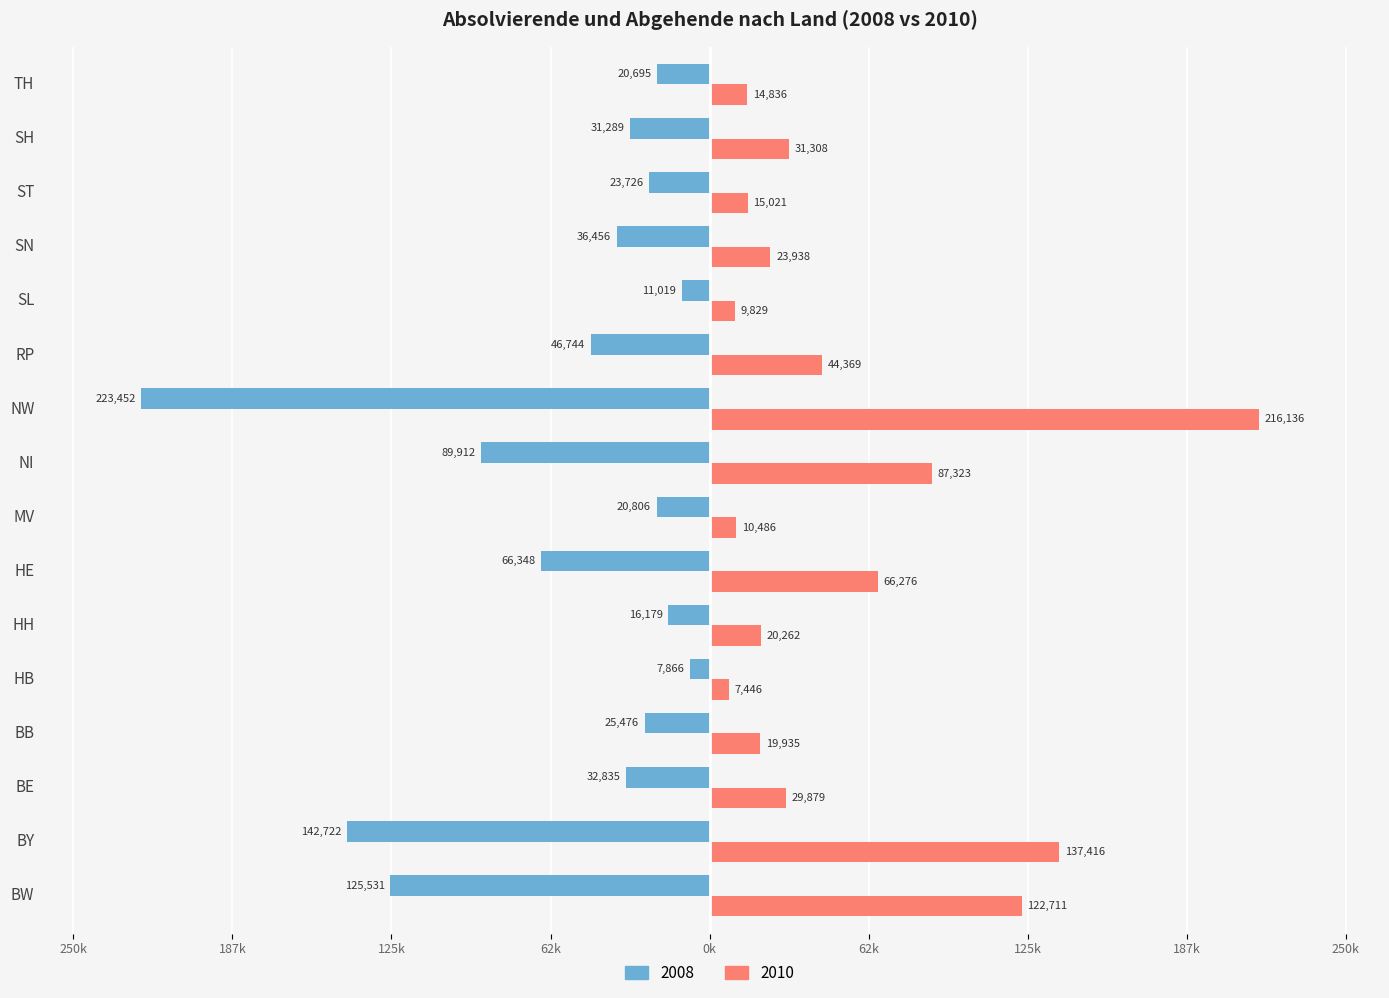

Rank the series at SN from lowest to highest value.

2008, 2010